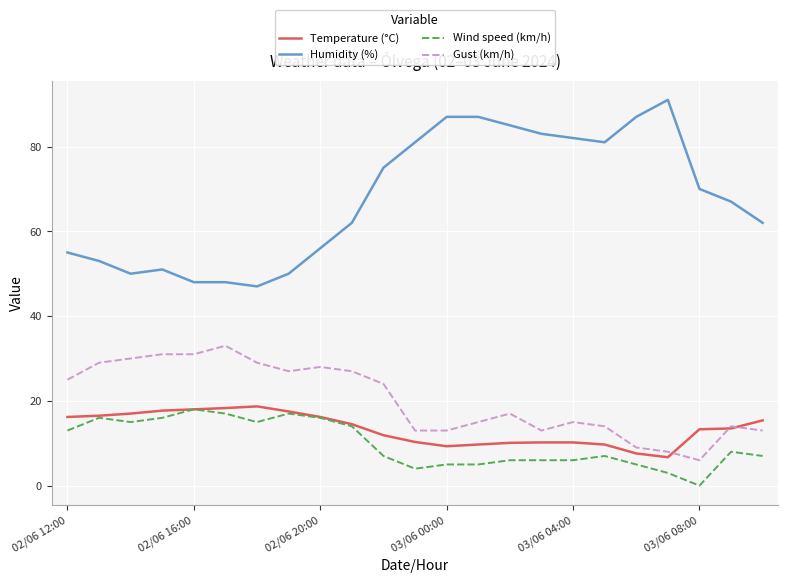

True or false: Humidity (%) and Temperature (°C) intersect in this chart.

False